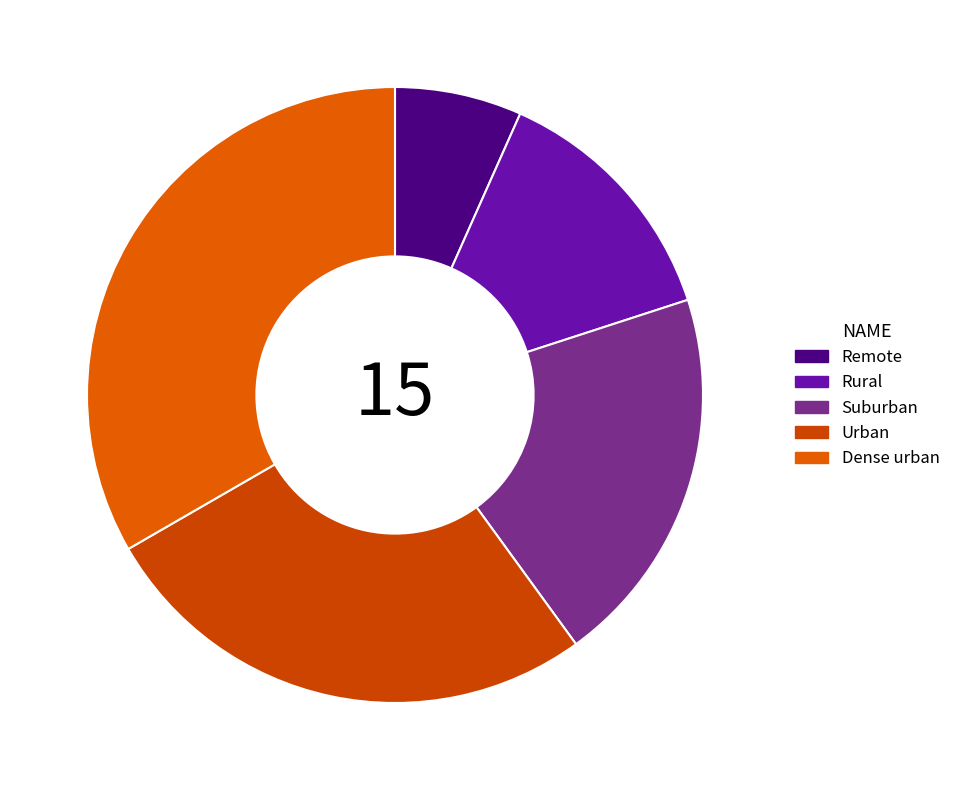

Which has a higher value, Remote or Suburban?

Suburban